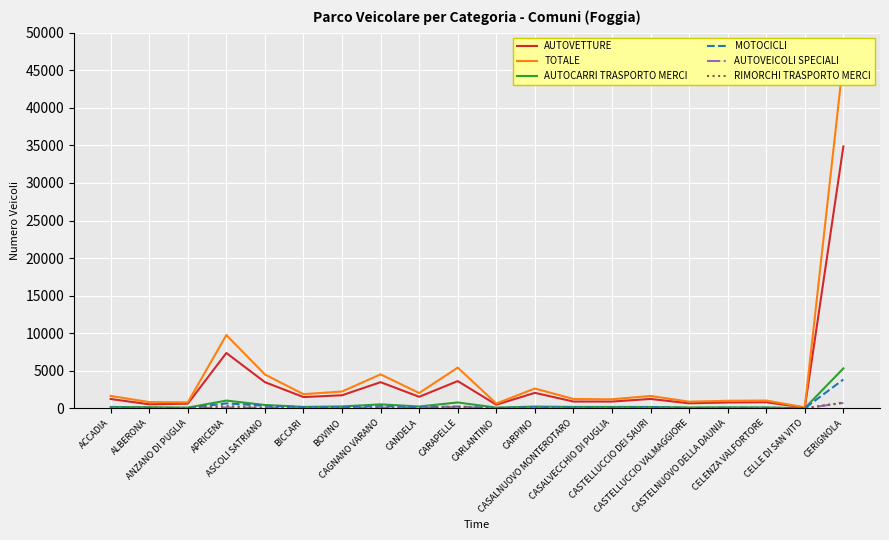

Does the chart display data point markers on the line(s)?

No